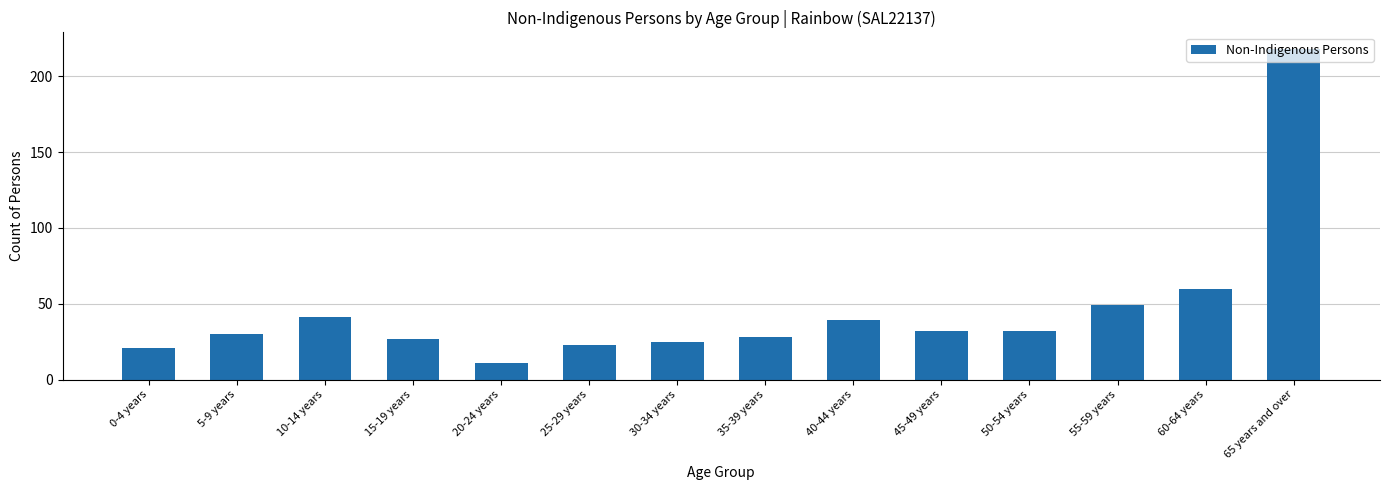

What is the difference between the maximum and minimum values?

207